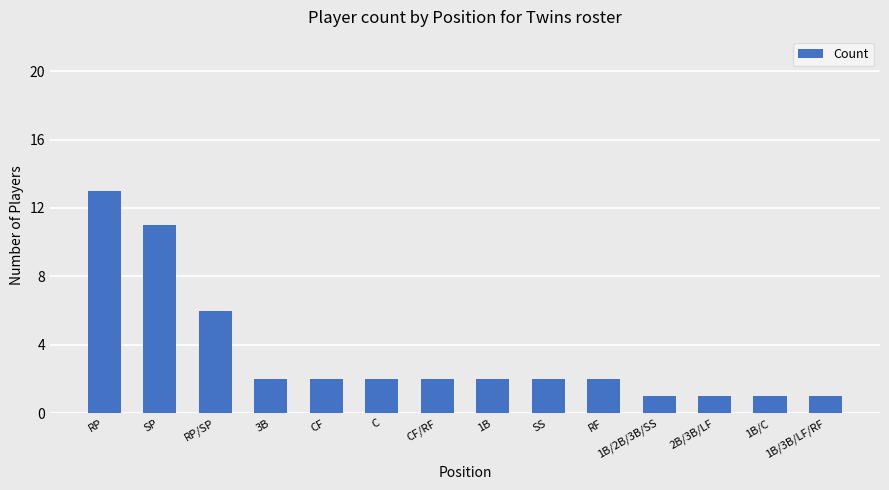

What is the sum of all values?

48